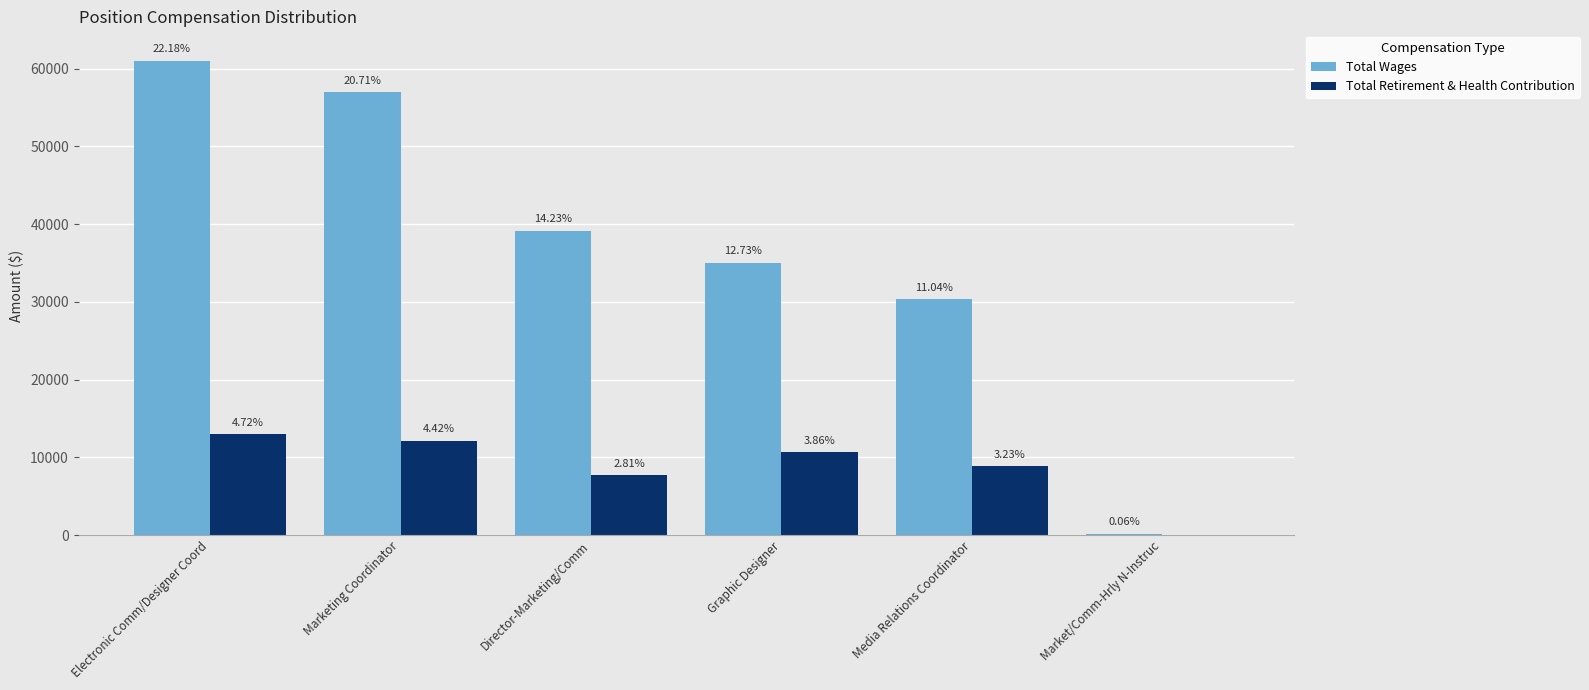

Where is Total Wages nearest to the value 30604?

Media Relations Coordinator